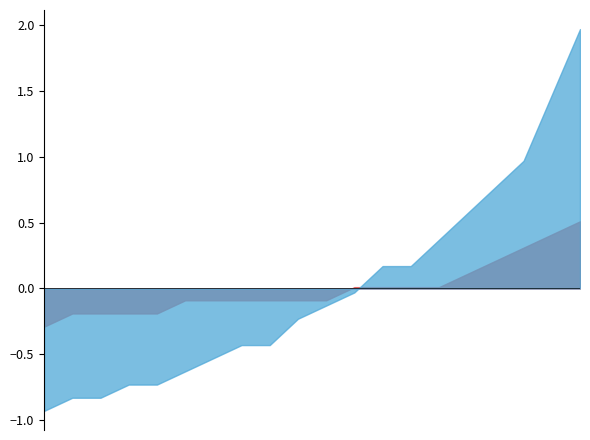

List the labels in order of temperature value, smallest first.

03:00, 04:00, 04:30, 05:00, 06:00, 01:30, 02:00, 02:30, 03:30, 05:30, 06:30, 00:00, 00:30, 01:00, 07:00, 07:30, 08:00, 08:30, 09:00, 09:30